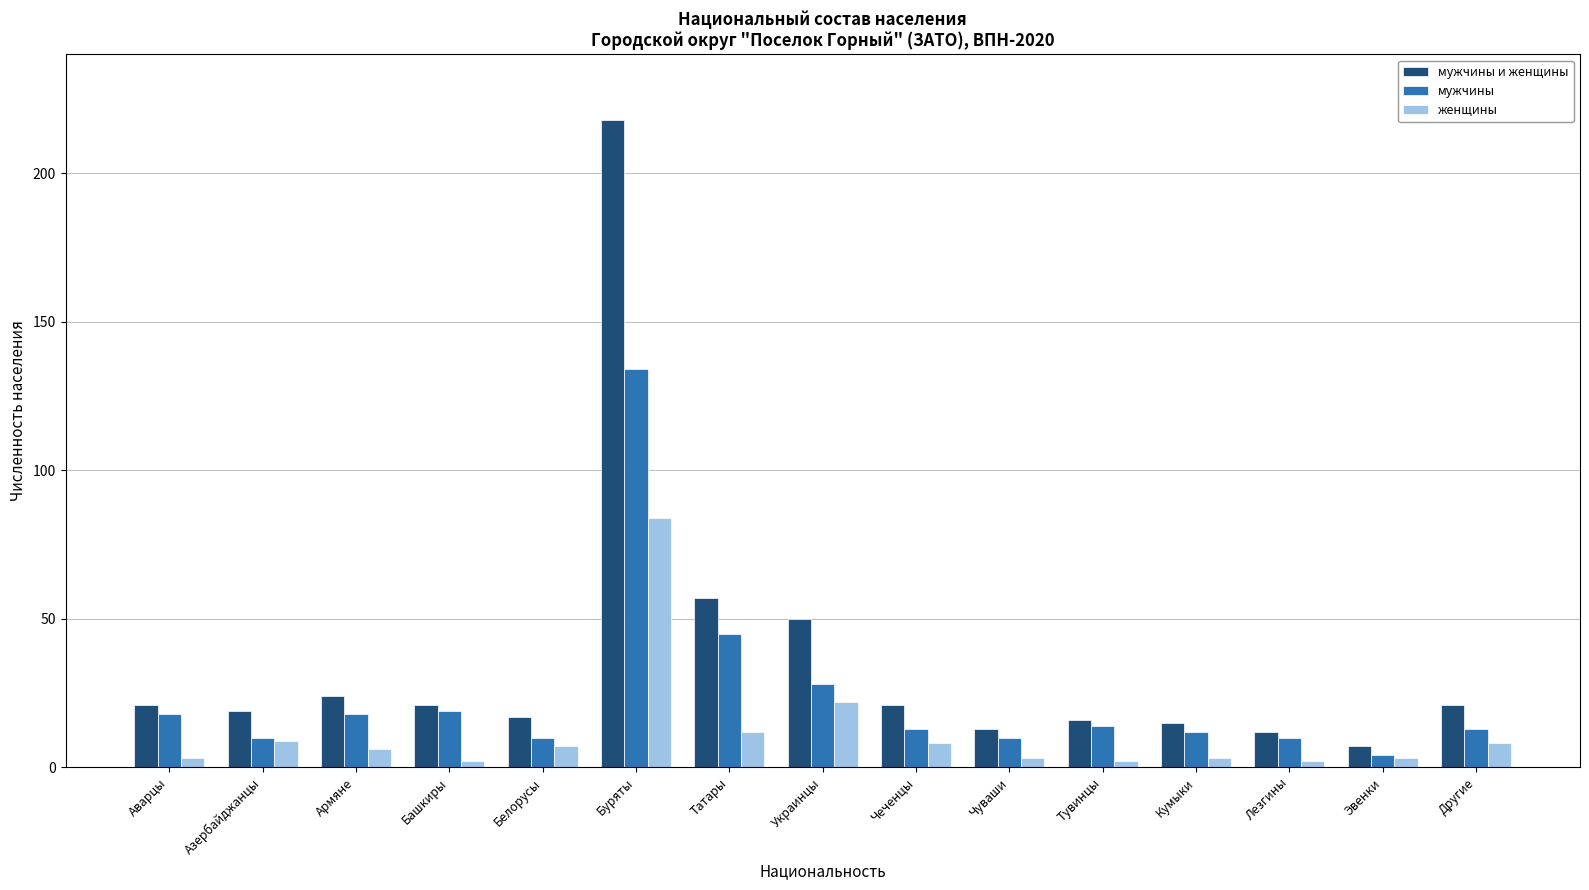

What position from the left is Эвенки?

14